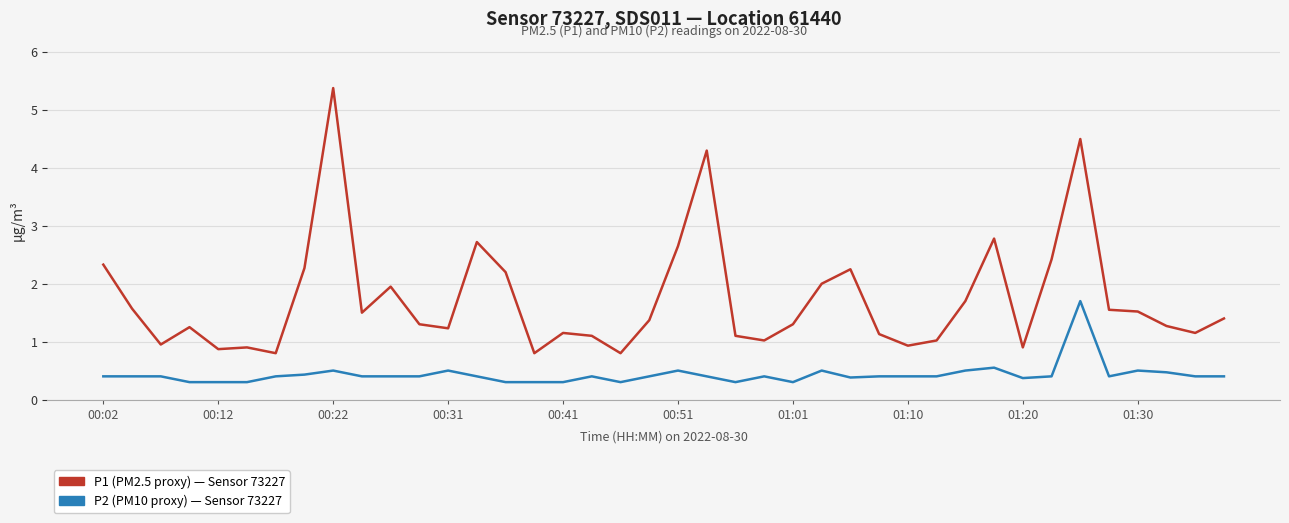

What is the smallest value displayed?

0.3